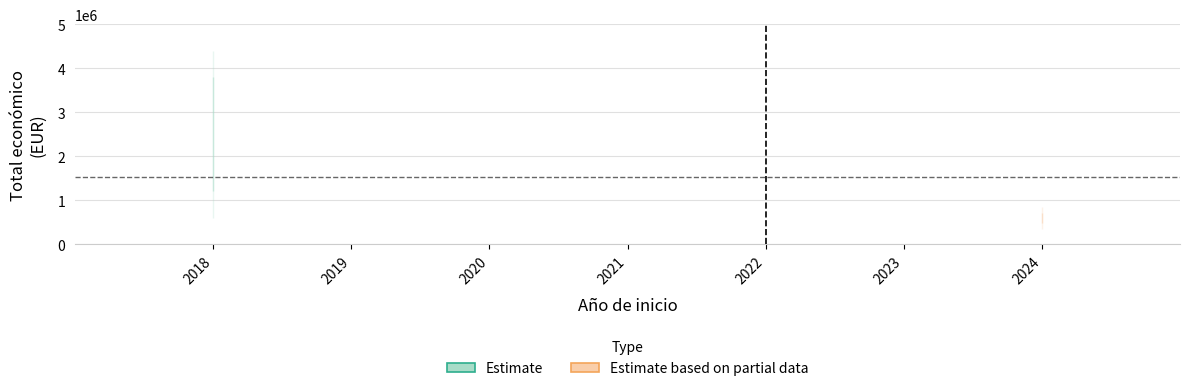

Where is the first local maximum?

2018